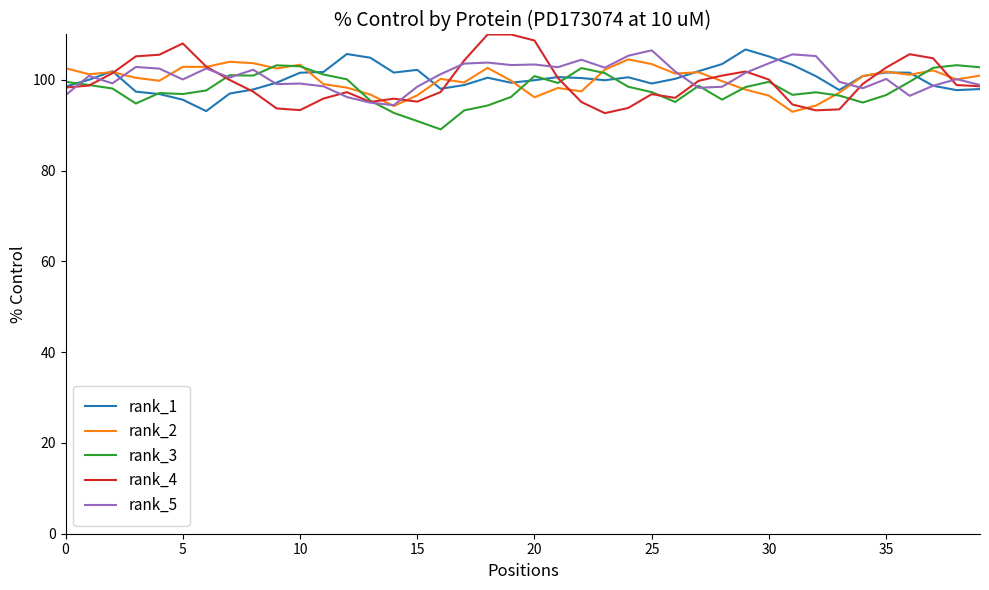

What is the difference between the maximum and minimum values in the rank_3 series?

14.1